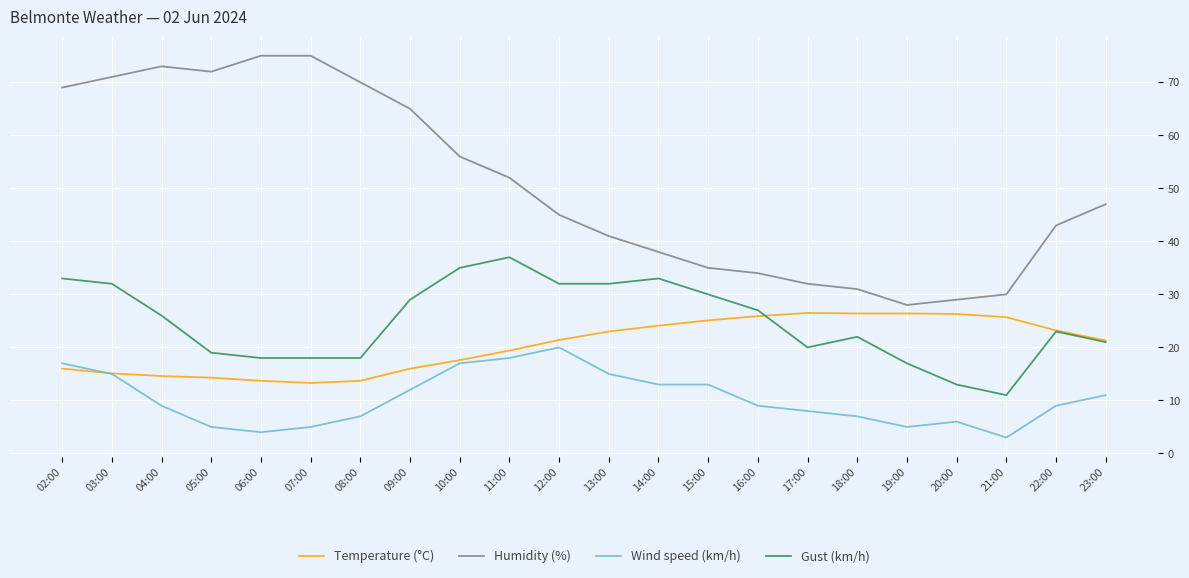

Which series has the widest spread of values?

Humidity (%)